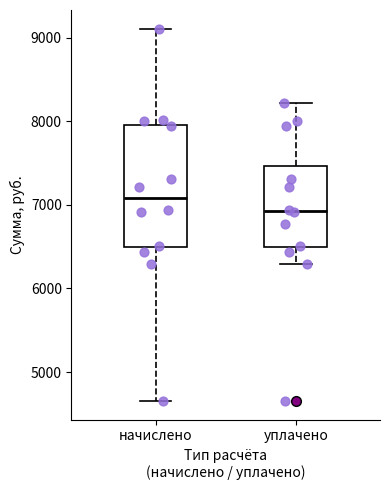

Reading left to right, read every box against the y-axis: the position of its median line, the range the box covers, and the ends of its whiskers. The values are not printed on the chart, so give them approximately, as read against the axis.

начислено: median 7100, box 6500 to 8000, whiskers 4700 to 9100
уплачено: median 6900, box 6500 to 7500, whiskers 6300 to 8200